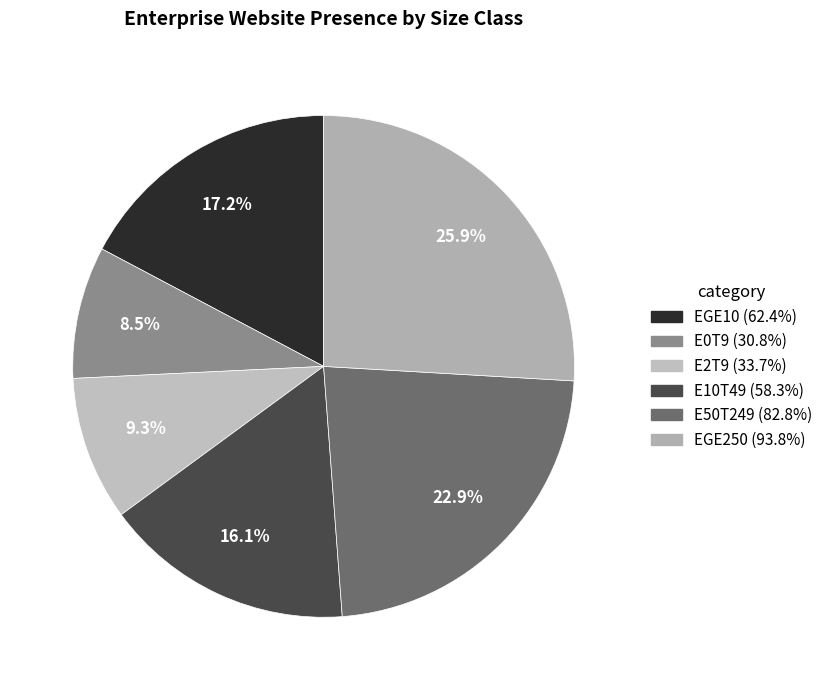

How many slices are in this pie chart?

6